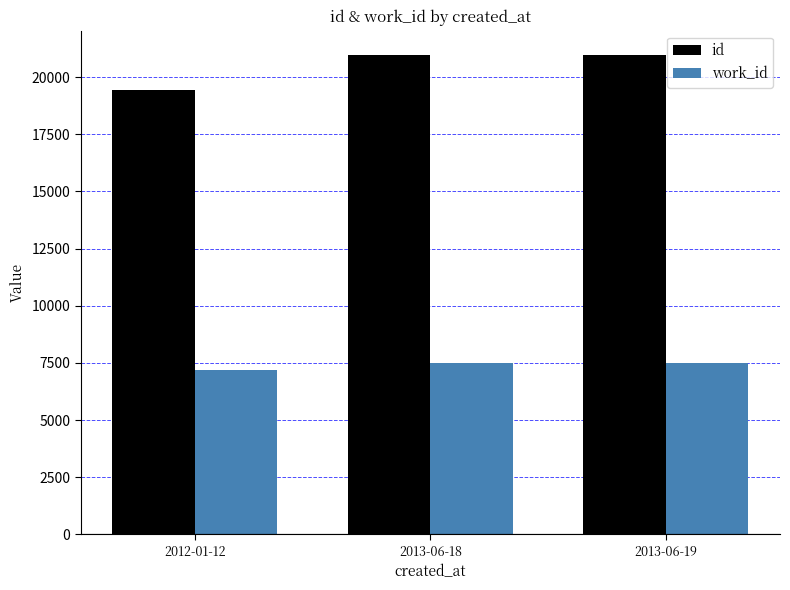

Is it true that id equals 4739 at 2013-06-18?

False